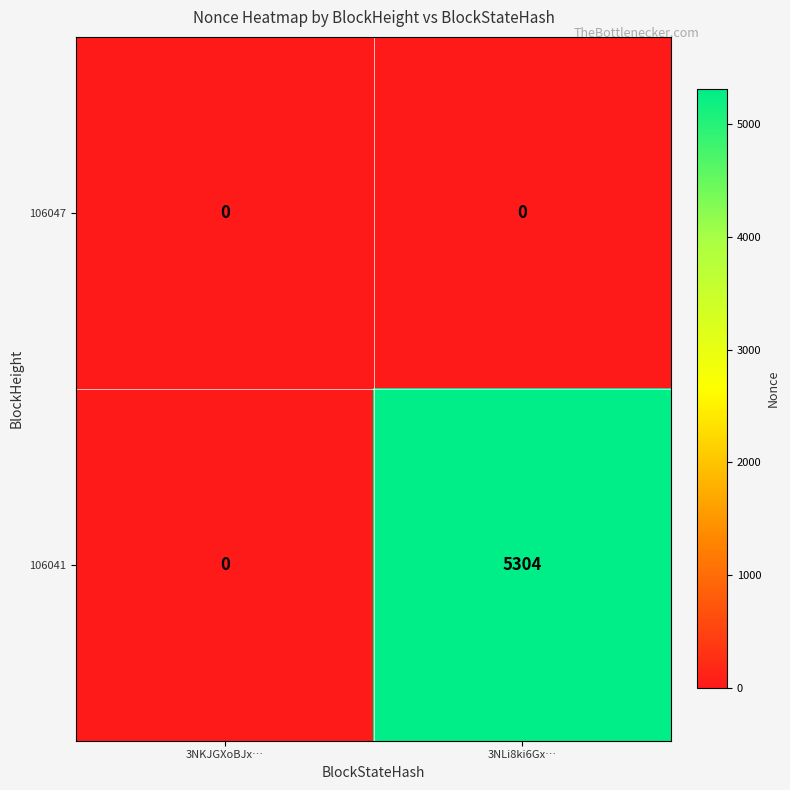

The 106041 series shows 3461 at 3NLi8ki6Gx…. True or false?

False